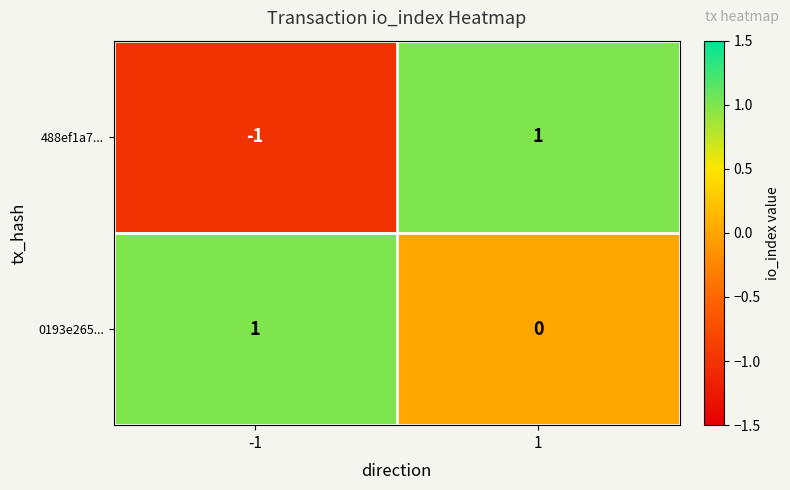

Which series has the largest total across all categories?

0193e265...